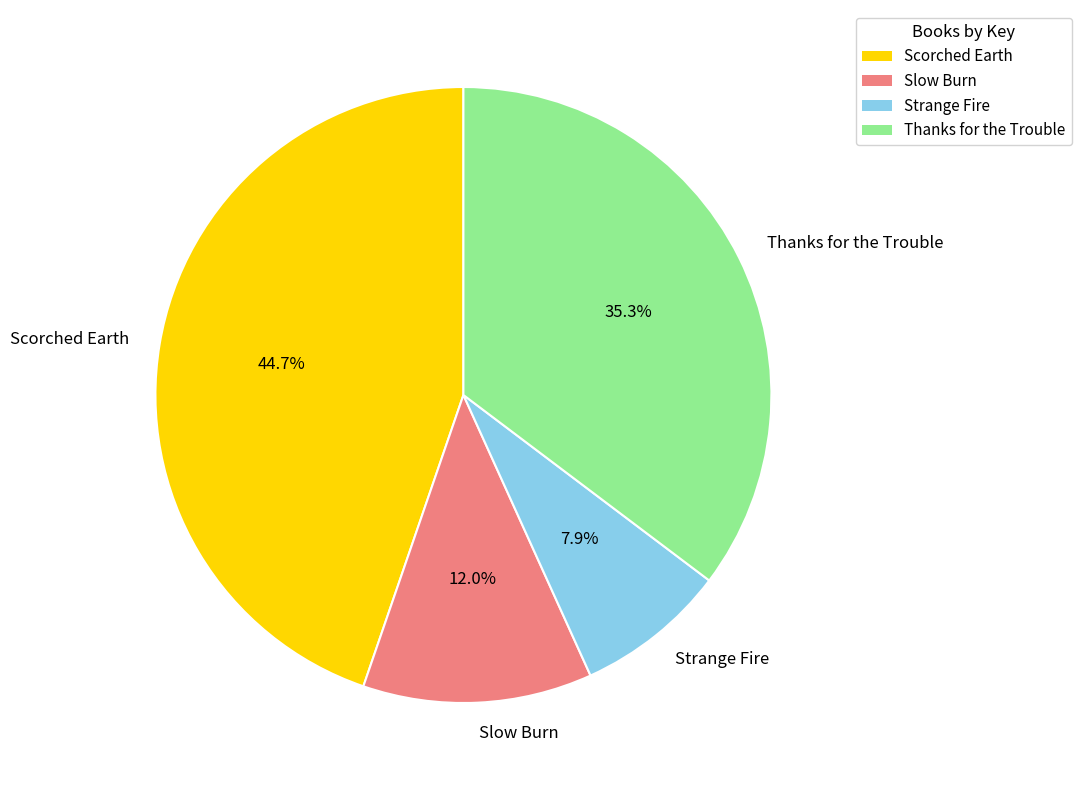

Count the number of slices in the pie.

4